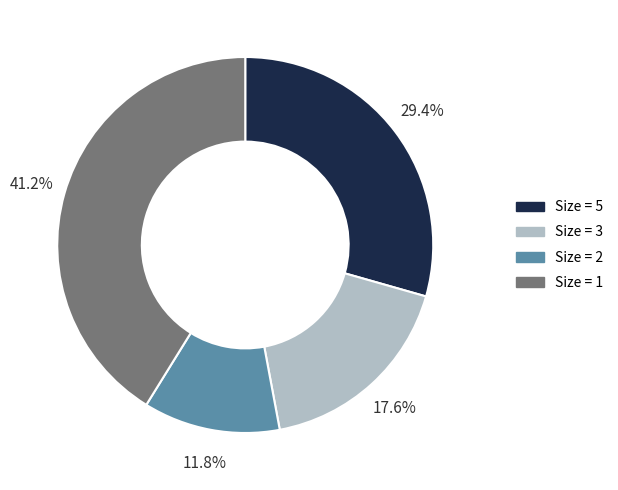

What is the ratio of the value at Size = 3 to the value at Size = 2?

1.5